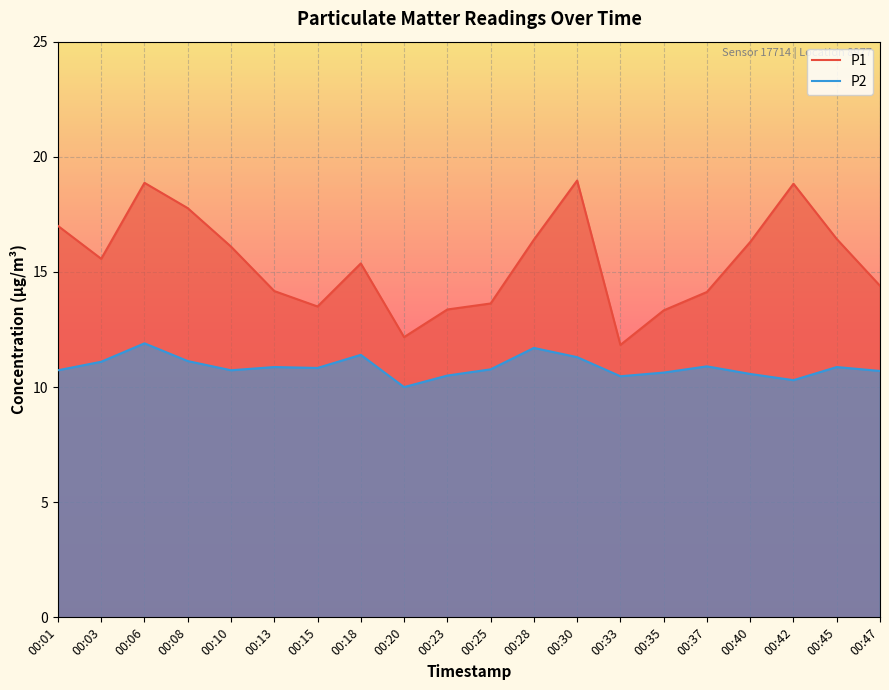

At which category is the sum across all series the highest?

00:06